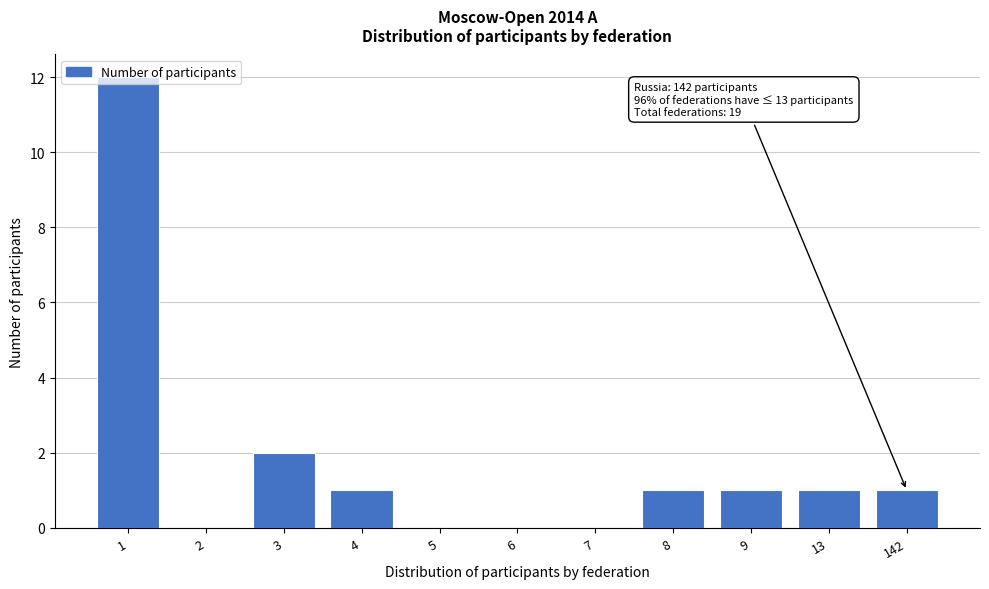

What is the sum of all values?

19